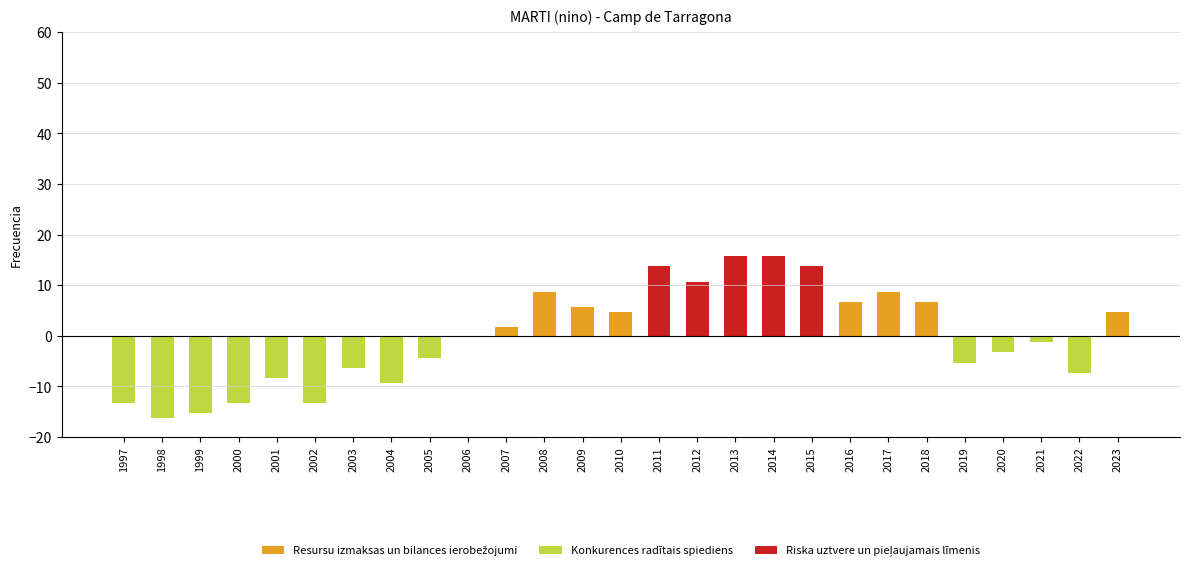

What is the difference between the second highest and second lowest values?

31.0